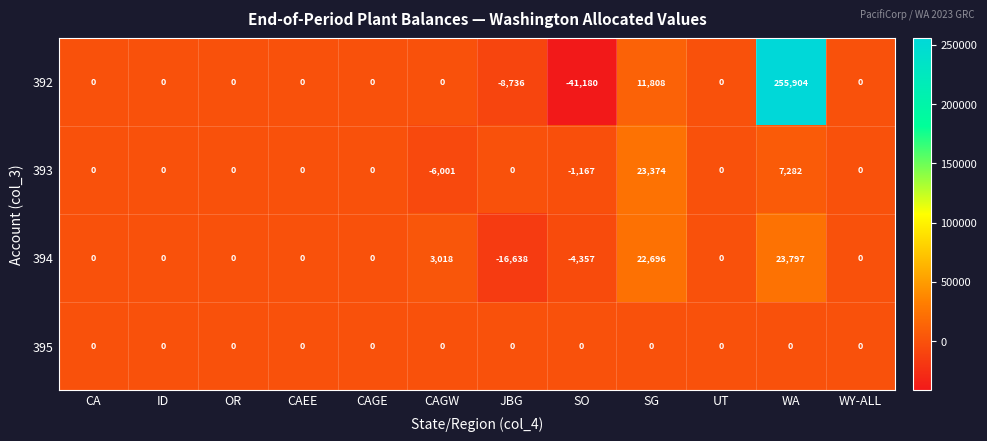

What is the total value across all series at SG?

57878